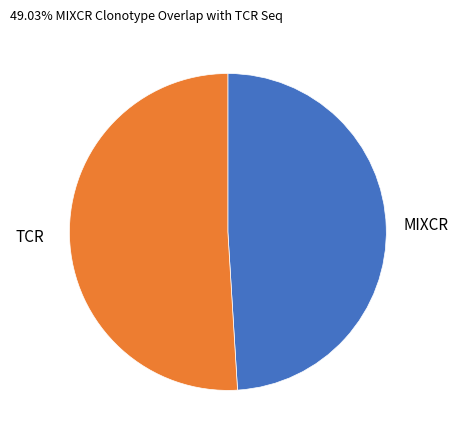

Is TCR the majority of the pie?

Yes